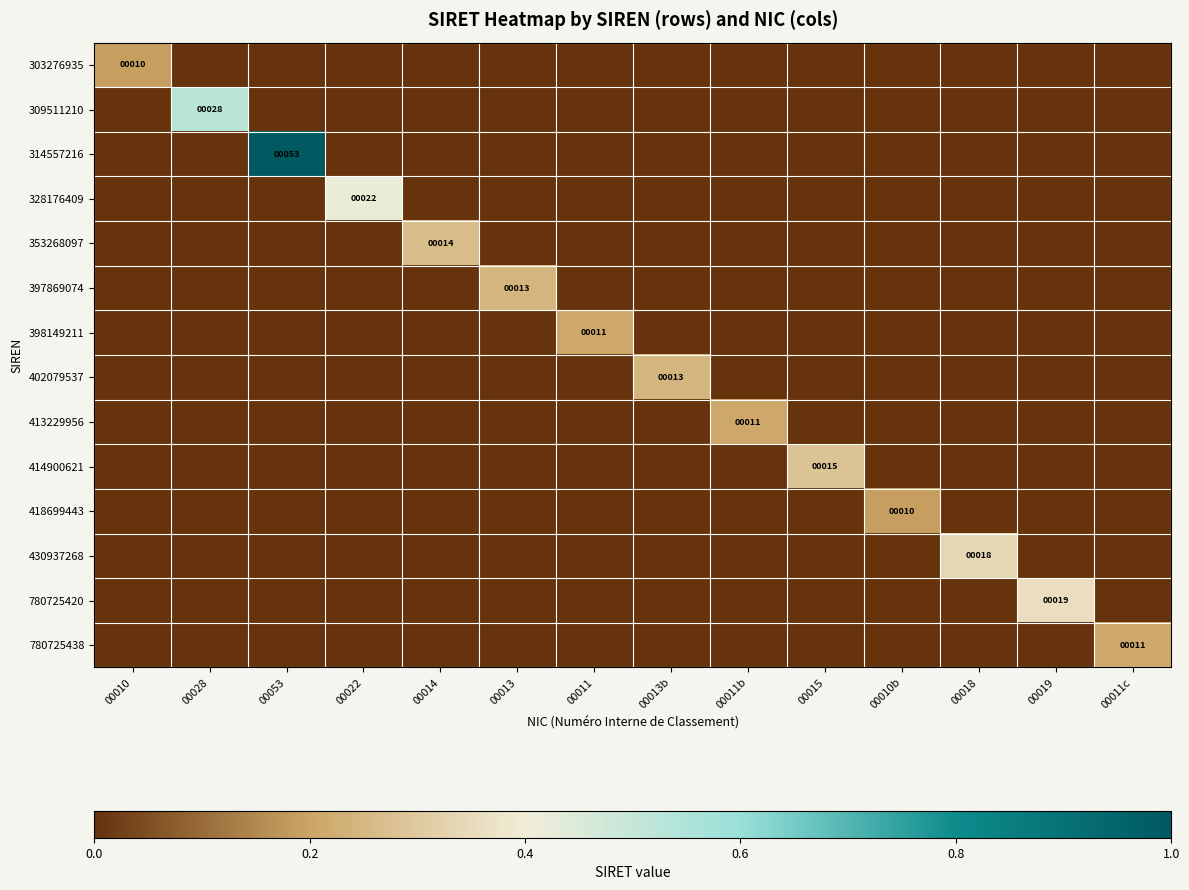

What is the spread (max minus min) of values at 00028?

0.5